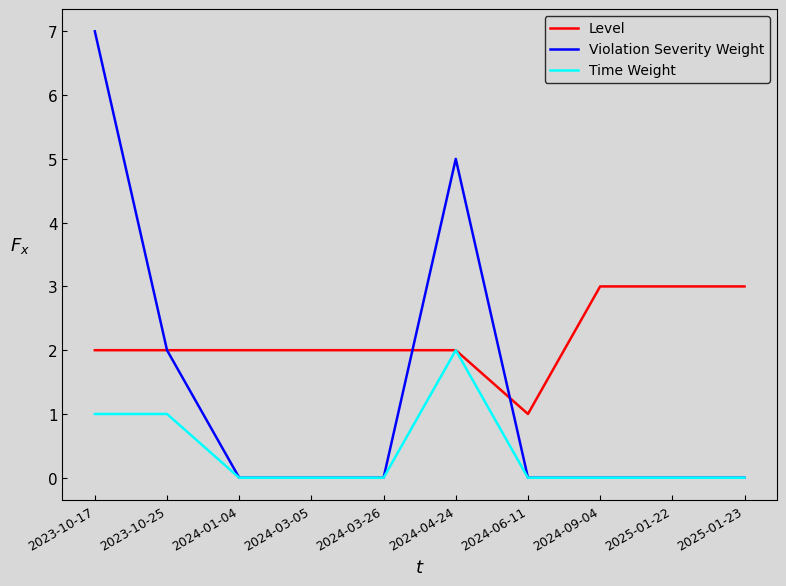

Reading right to left, extract all data points from this chart.

Level: 2025-01-23=3	2025-01-22=3	2024-09-04=3	2024-06-11=1	2024-04-24=2	2024-03-26=2	2024-03-05=2	2024-01-04=2	2023-10-25=2	2023-10-17=2
Violation Severity Weight: 2025-01-23=0	2025-01-22=0	2024-09-04=0	2024-06-11=0	2024-04-24=5	2024-03-26=0	2024-03-05=0	2024-01-04=0	2023-10-25=2	2023-10-17=7
Time Weight: 2025-01-23=0	2025-01-22=0	2024-09-04=0	2024-06-11=0	2024-04-24=2	2024-03-26=0	2024-03-05=0	2024-01-04=0	2023-10-25=1	2023-10-17=1